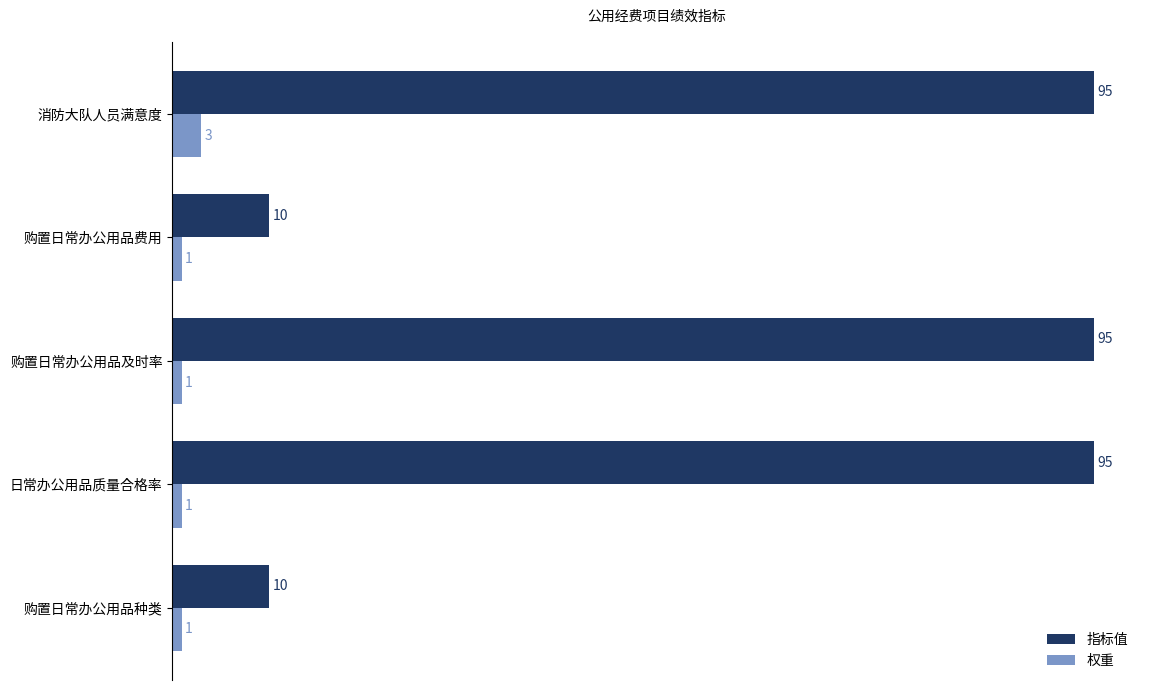

What is the minimum value for 指标值?

10